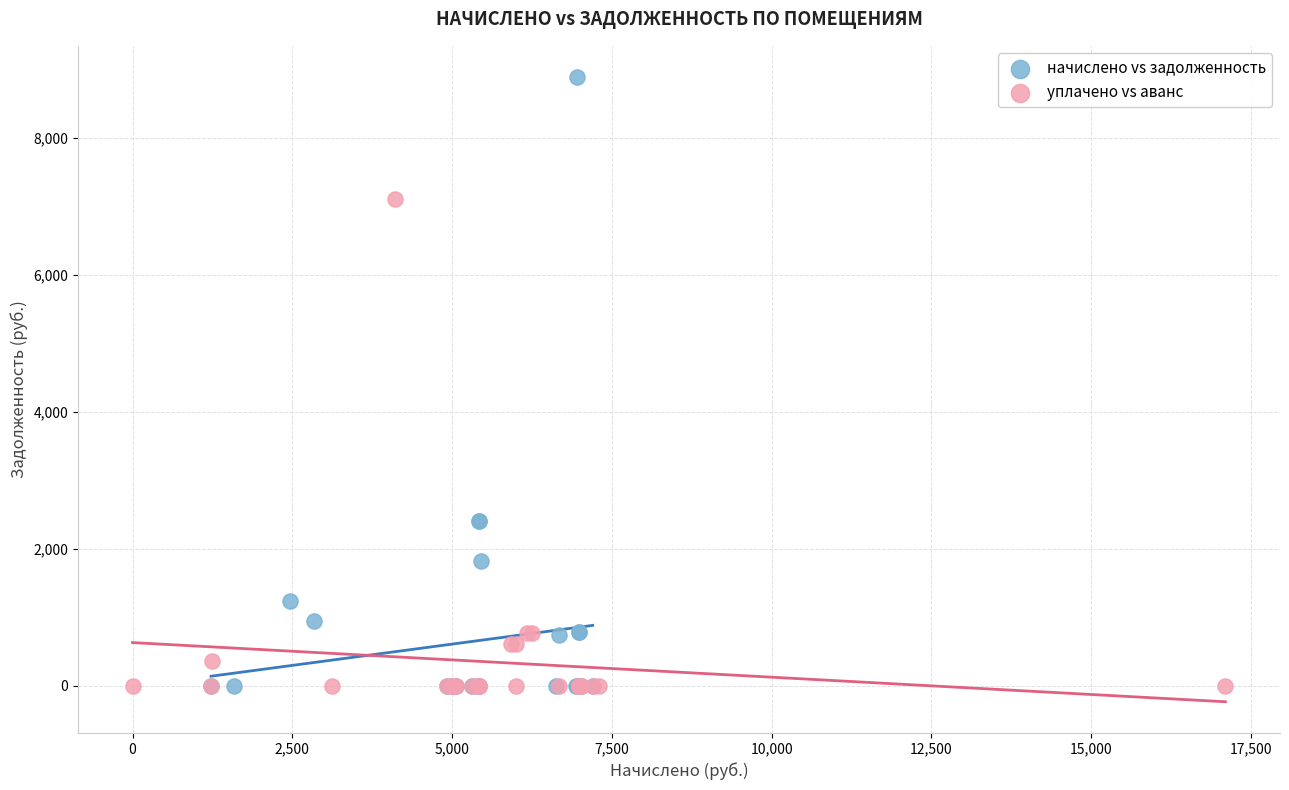

Which series contains the highest Y value?

начислено vs задолженность